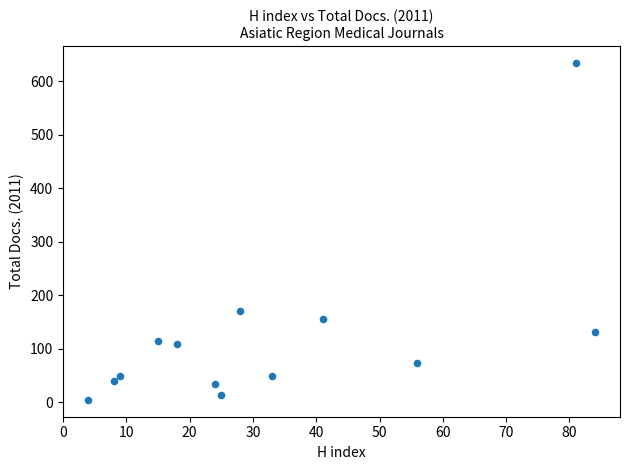

What is the range of X values (max minus min)?

80